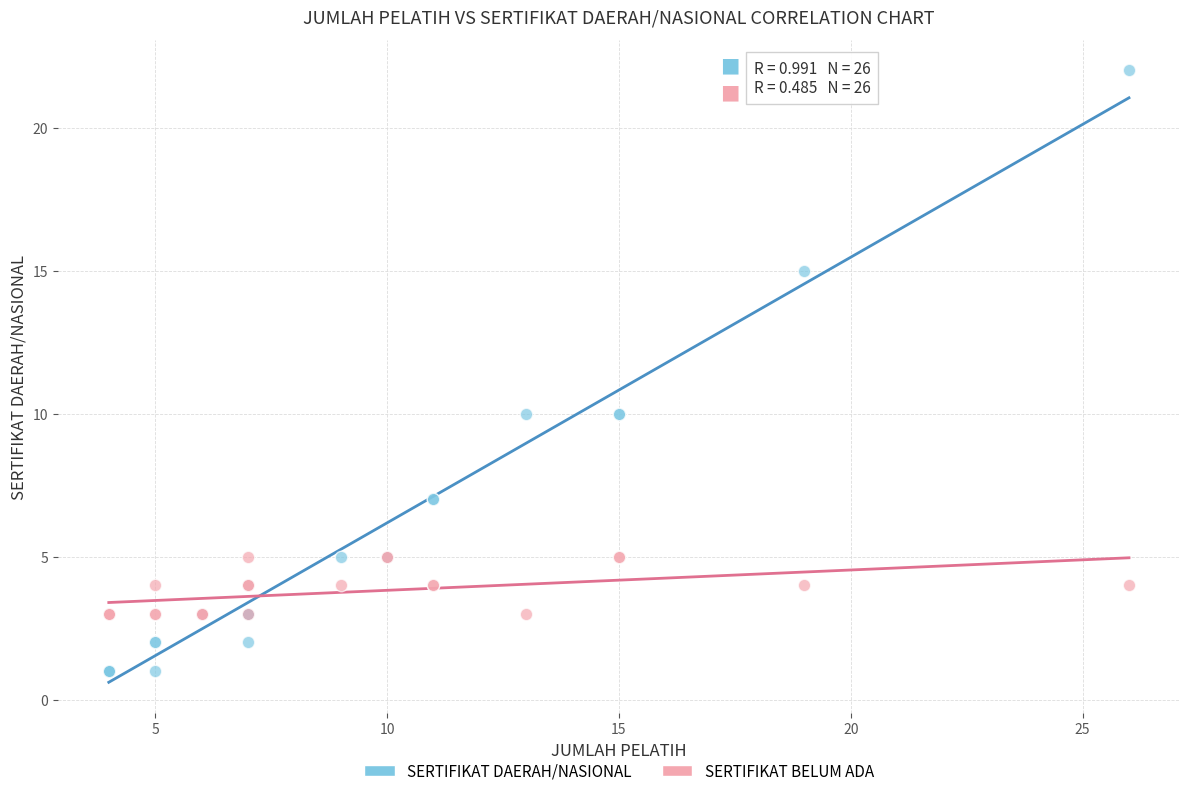

Which series has the largest Y range (max minus min)?

SERTIFIKAT DAERAH/NASIONAL